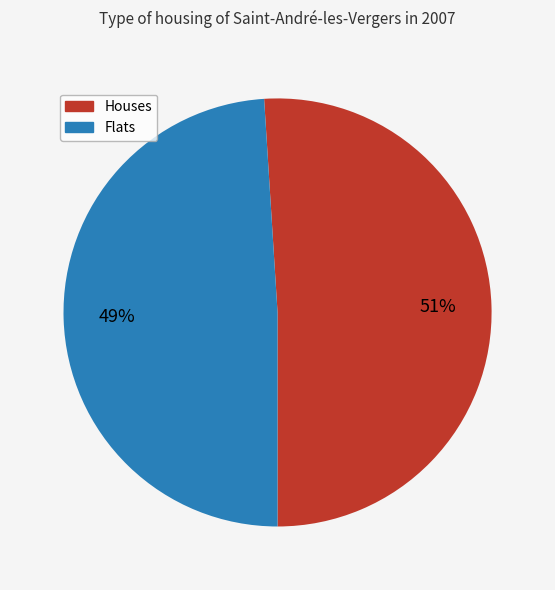

Does any single category account for the majority?

Yes